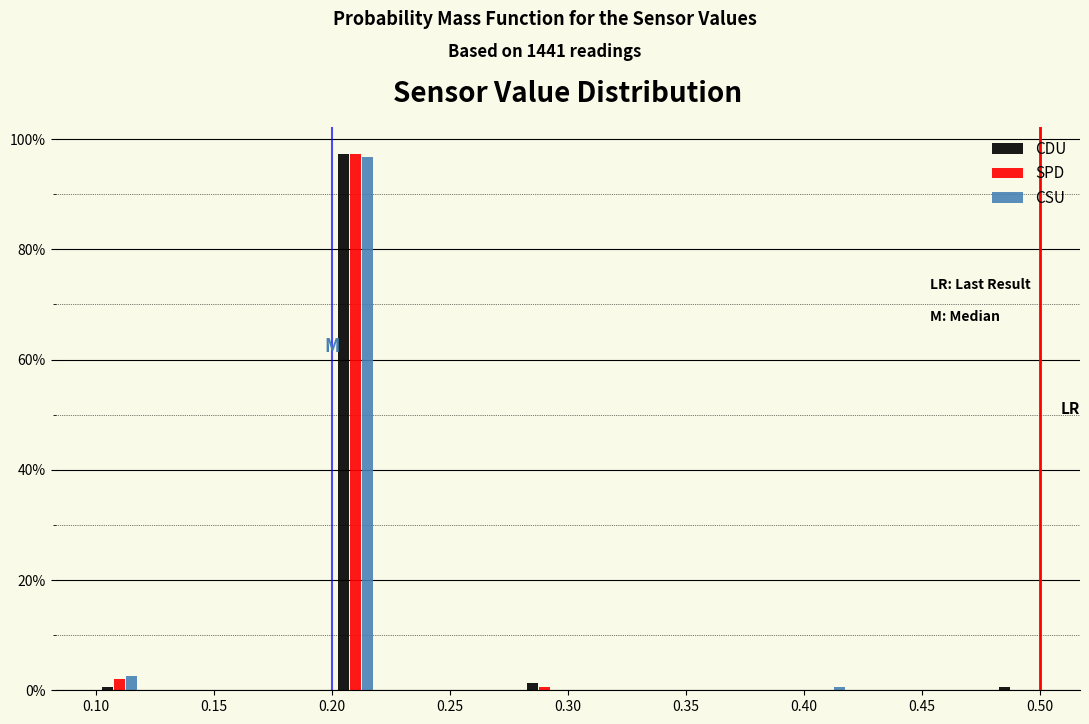

What is the height of the CDU bar covering 0.20 to 0.22 on the x-axis? The values are not printed on the chart, so give them approximately, as read against the axis.

98